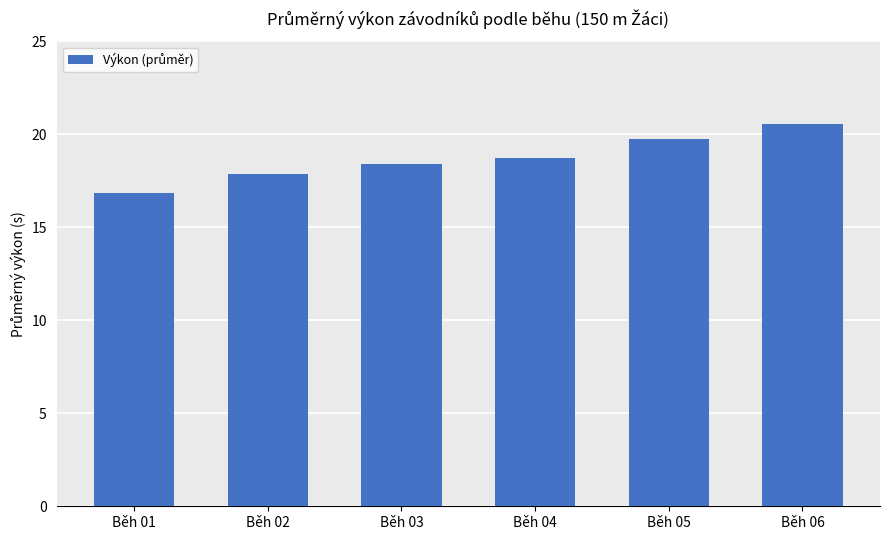

At which category does the chart reach its minimum across all series?

Běh 01